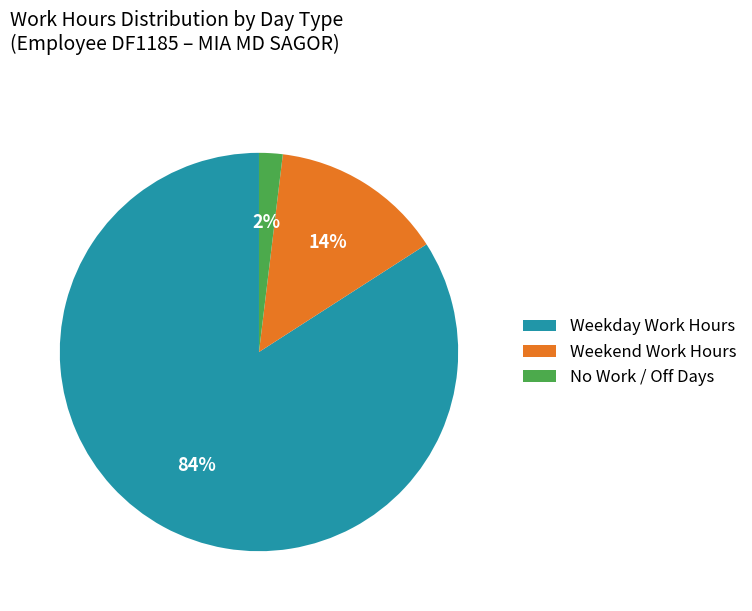

Does any single category account for the majority?

Yes